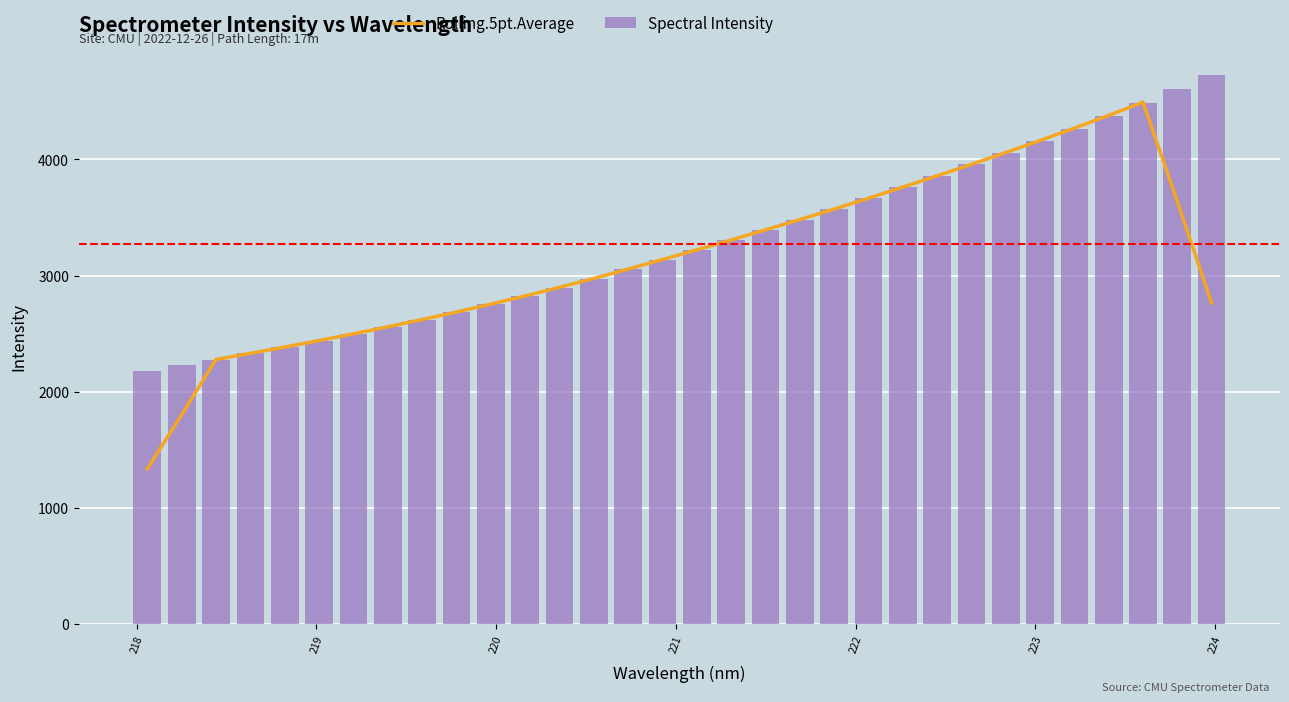

What are all the series names shown in the legend?

Rolling.5pt.Average, Spectral Intensity